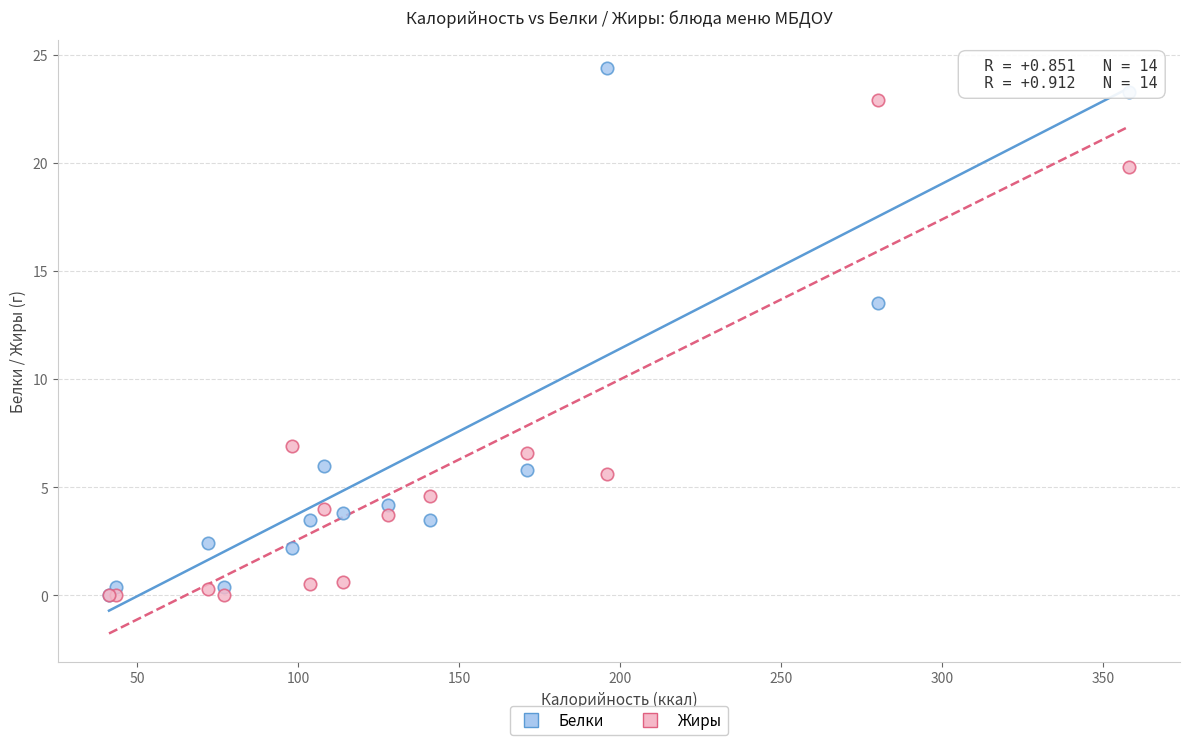

In the Белки series, what Y value is closest to 12?

13.5